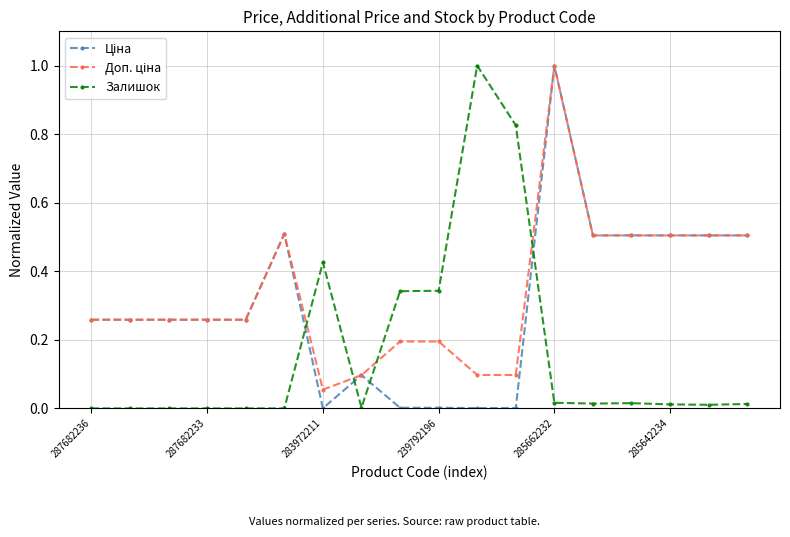

Does the chart display data point markers on the line(s)?

Yes